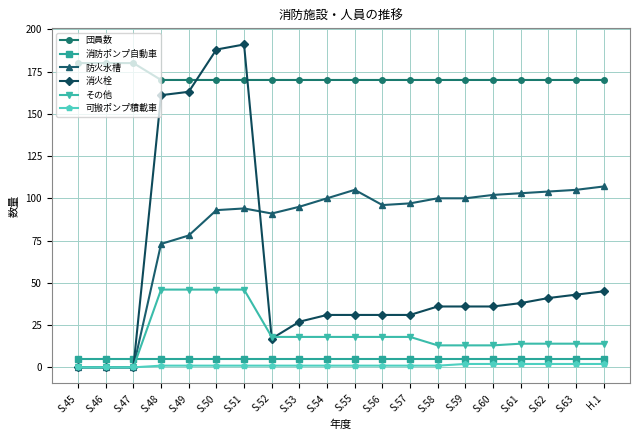

Which series has the largest range (max minus min)?

消火栓